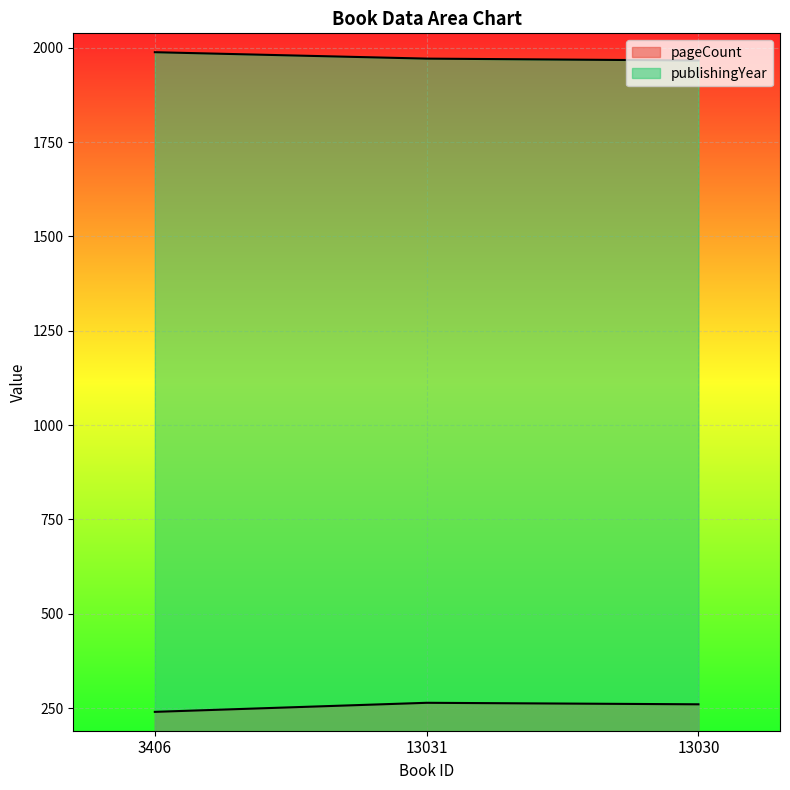

How many lines are shown in the chart?

2